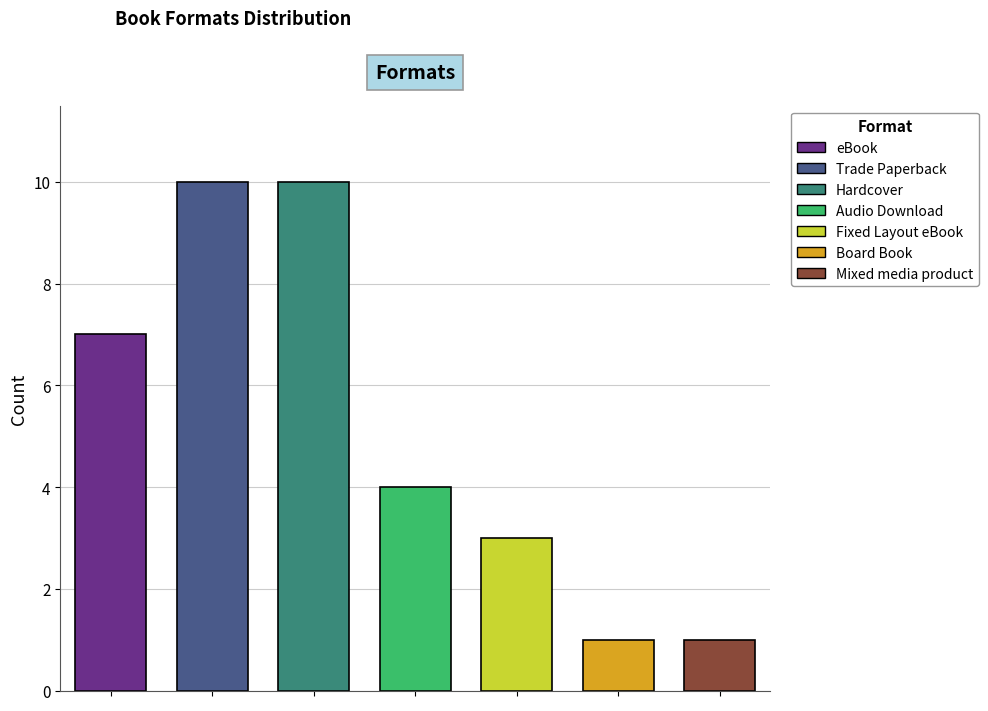

Reading left to right, transcribe all the data shown in this chart.

eBook=7	Trade Paperback=10	Hardcover=10	Audio Download=4	Fixed Layout eBook=3	Board Book=1	Mixed media product=1